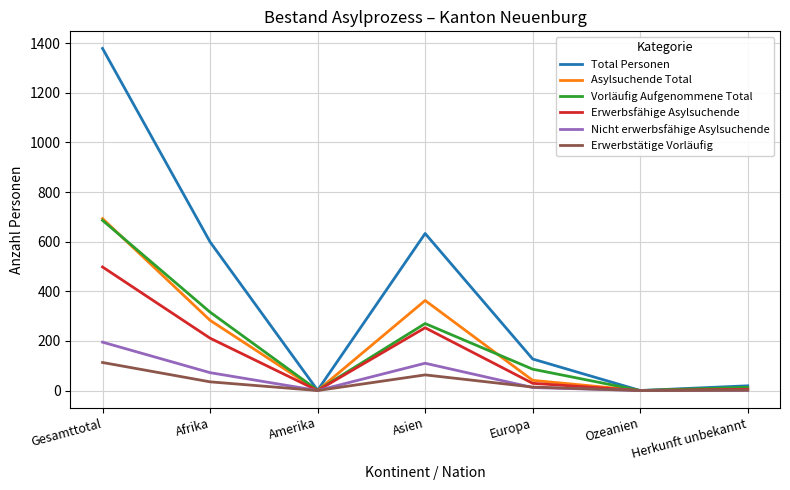

Is it true that Vorläufig Aufgenommene Total equals 0 at Ozeanien?

True